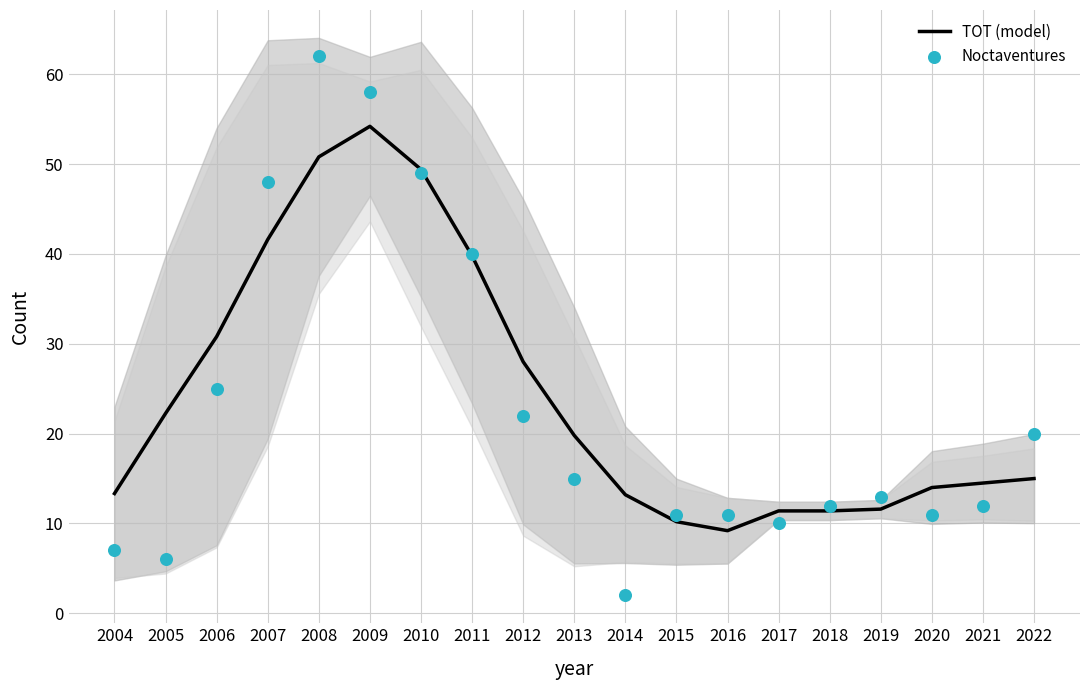

What are all the series names shown in the legend?

TOT (model), Noctaventures